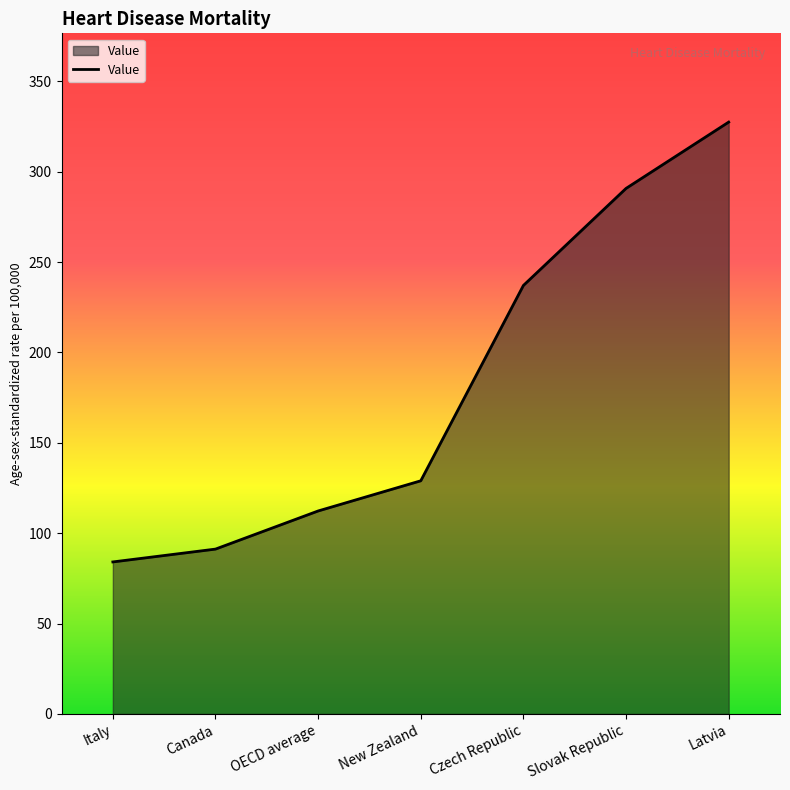

Read the value at New Zealand.

129.0